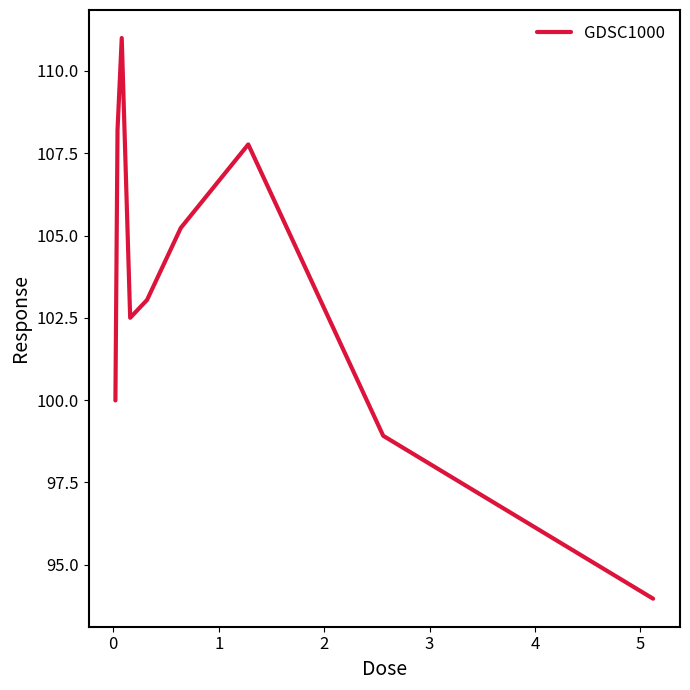

What is the maximum value shown in the chart?

111.0